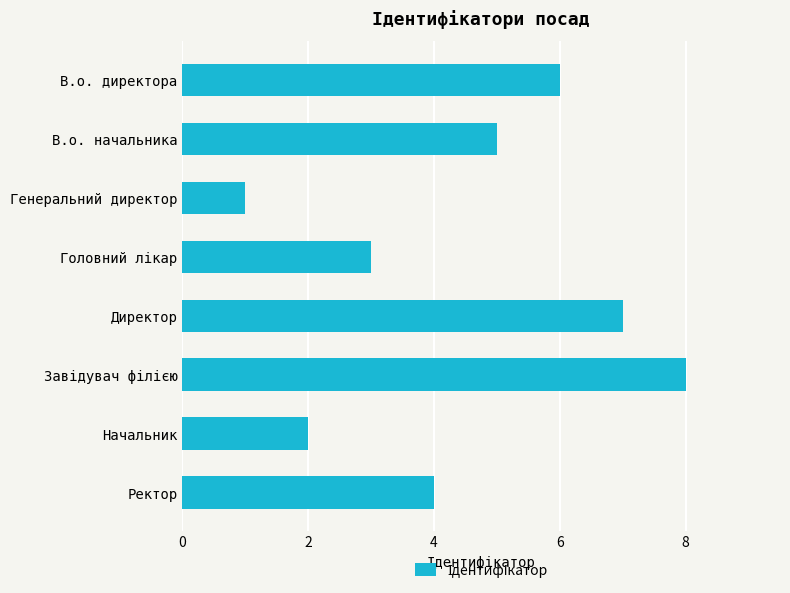

What is the change in value from Генеральний директор to Директор?

+6